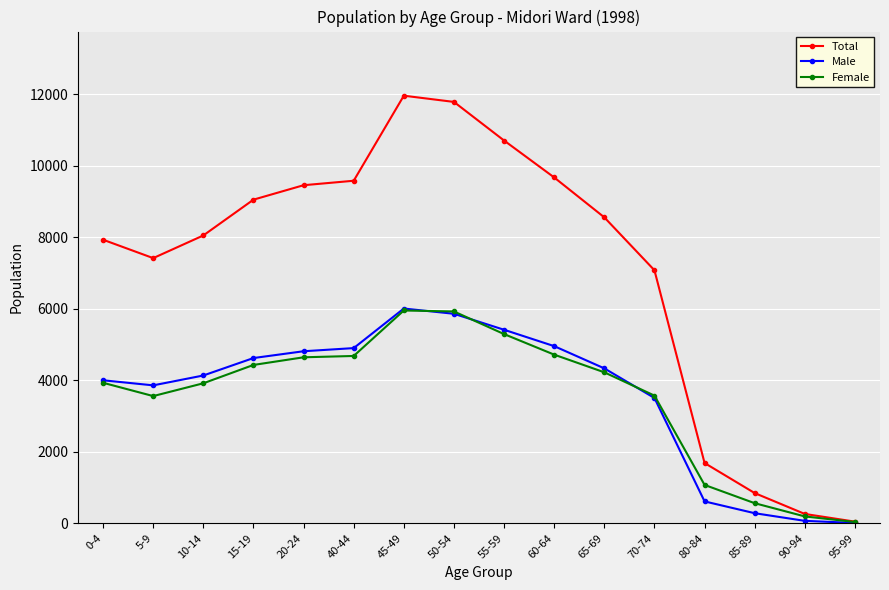

True or false: Male has a value of 3859 at 5-9.

True